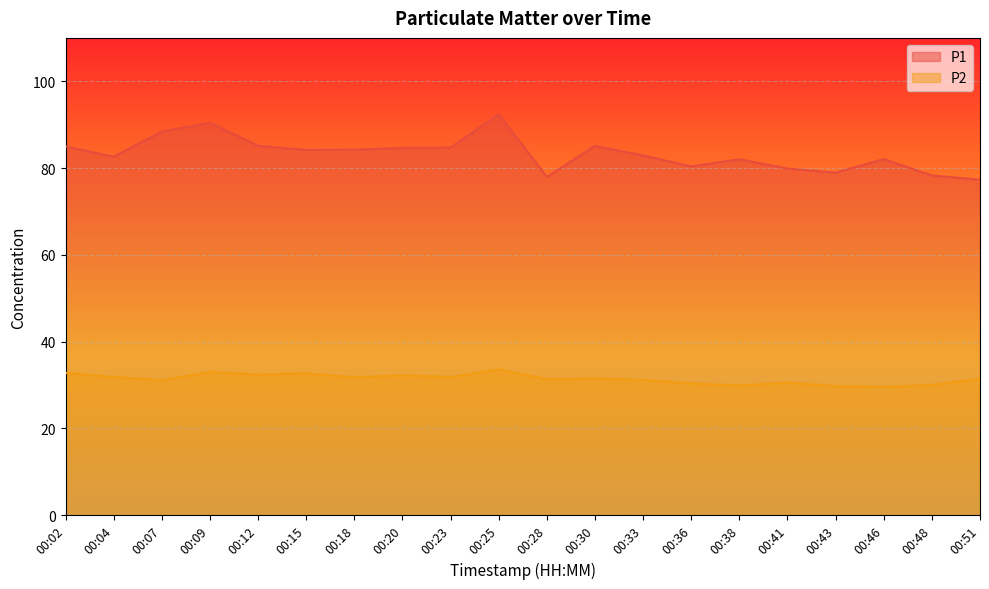

What is the value of the P2 point at the 6th from the left?

32.7